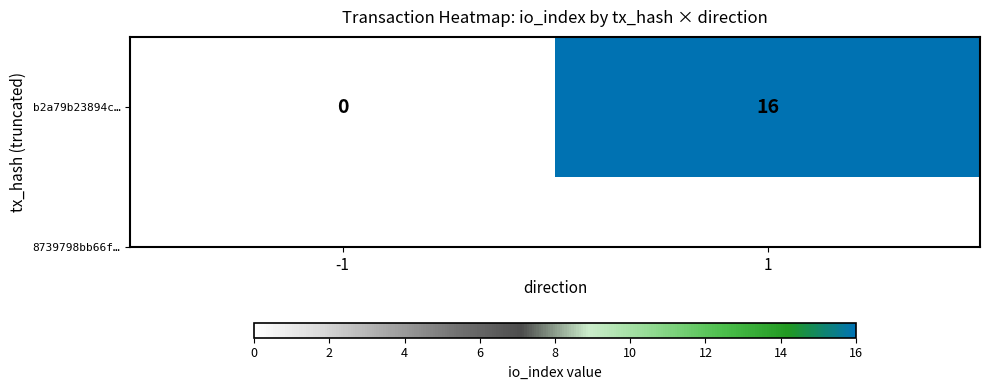

True or false: the data shows 16 at 1.

True